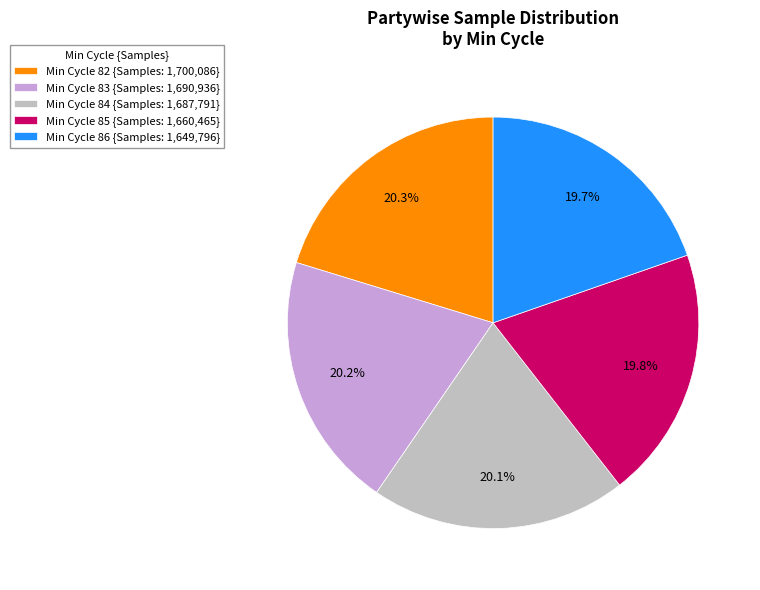

Is Min Cycle 85 {Samples: 1,660,465} the majority of the pie?

No